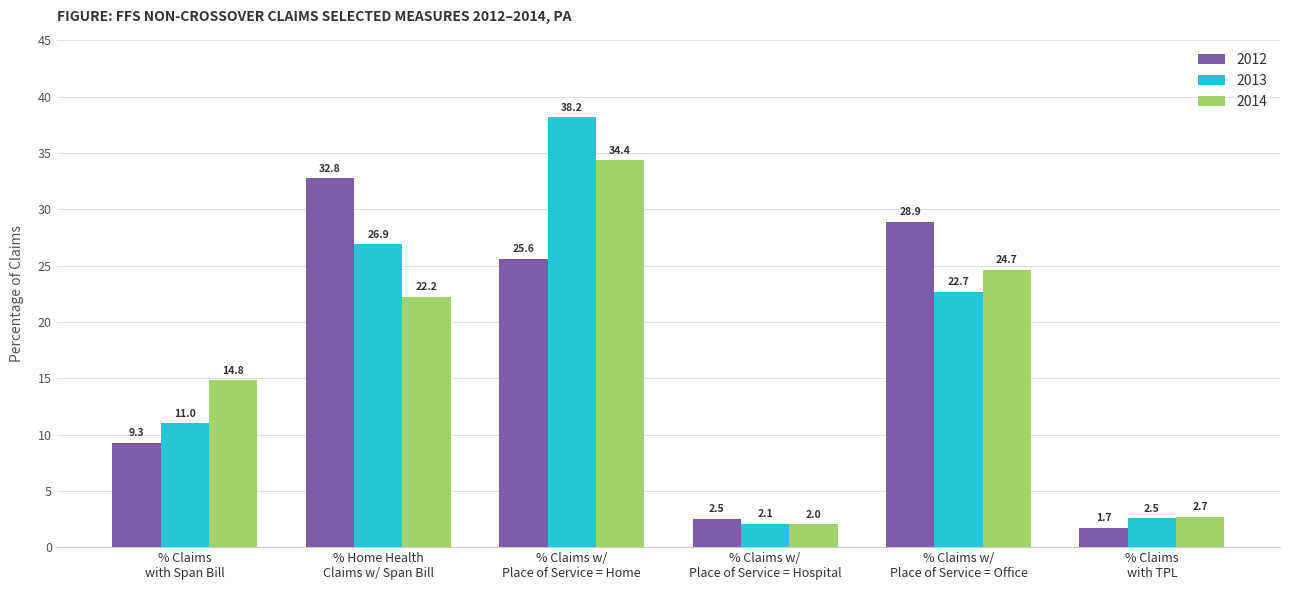

What is the sum of all 2012 values?

100.8